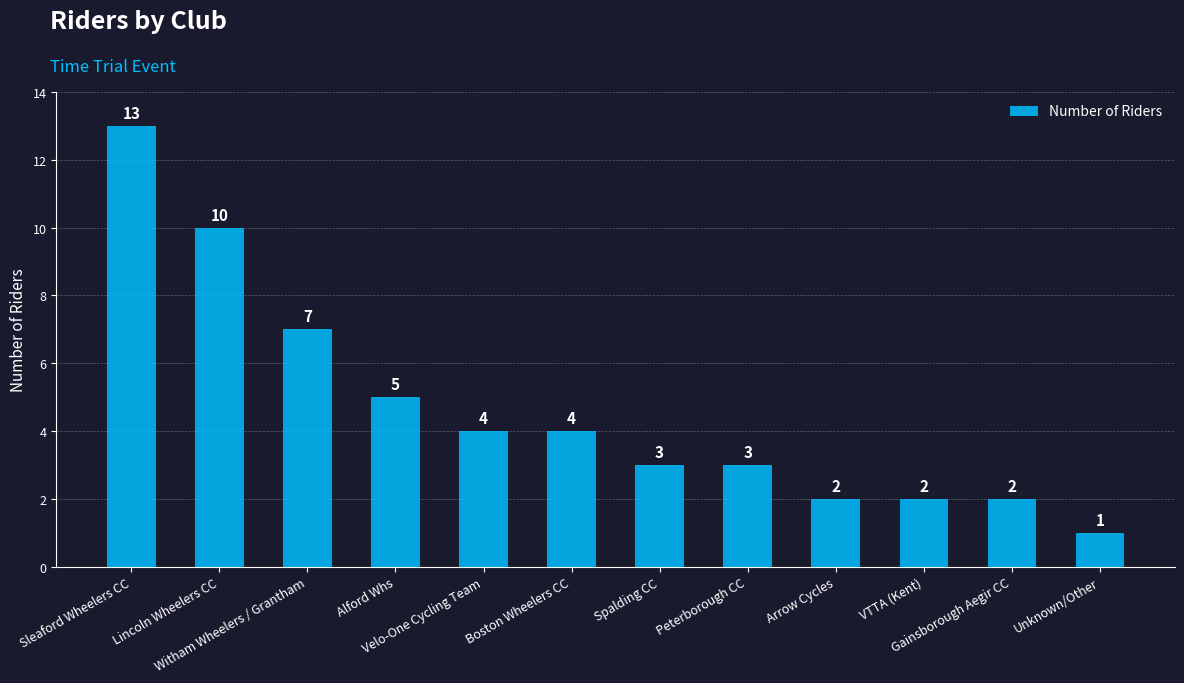

The value at Arrow Cycles is 2. True or false?

True